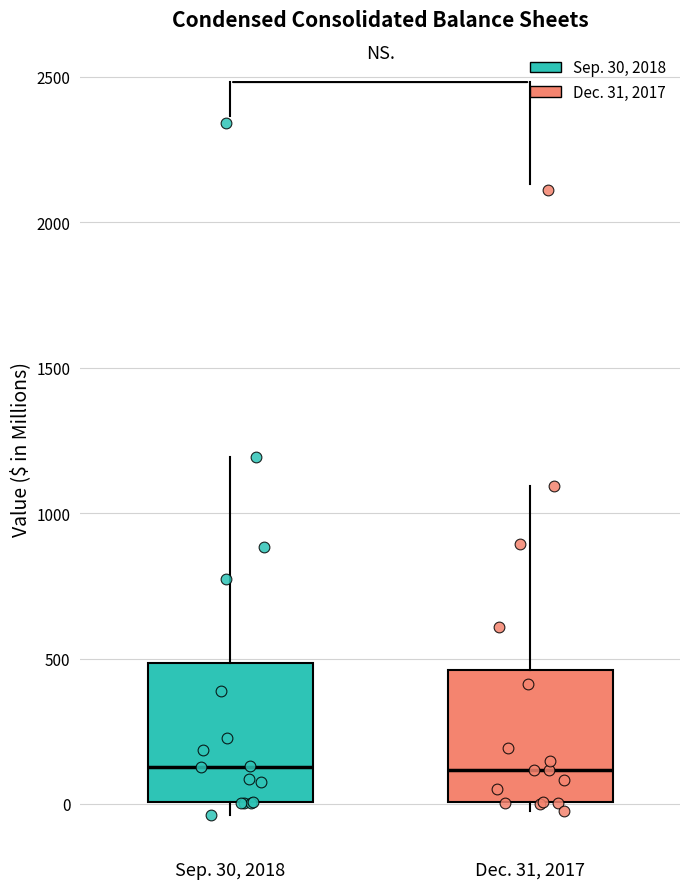

Reading left to right, read every box against the y-axis: the position of its median line, the range the box covers, and the ends of its whiskers. The values are not printed on the chart, so give them approximately, as read against the axis.

Sep. 30, 2018: median 150, box 0 to 500, whiskers -50 to 1200
Dec. 31, 2017: median 100, box 0 to 450, whiskers -50 to 1100